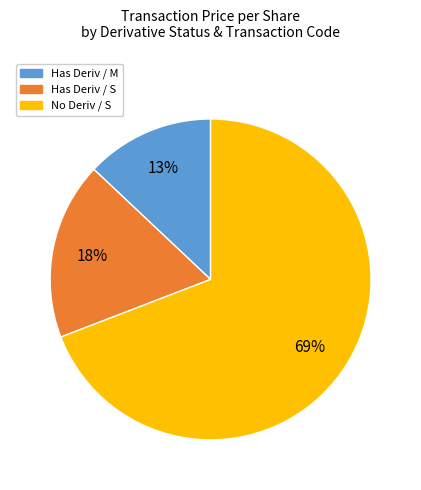

Is there a majority slice in this chart?

Yes